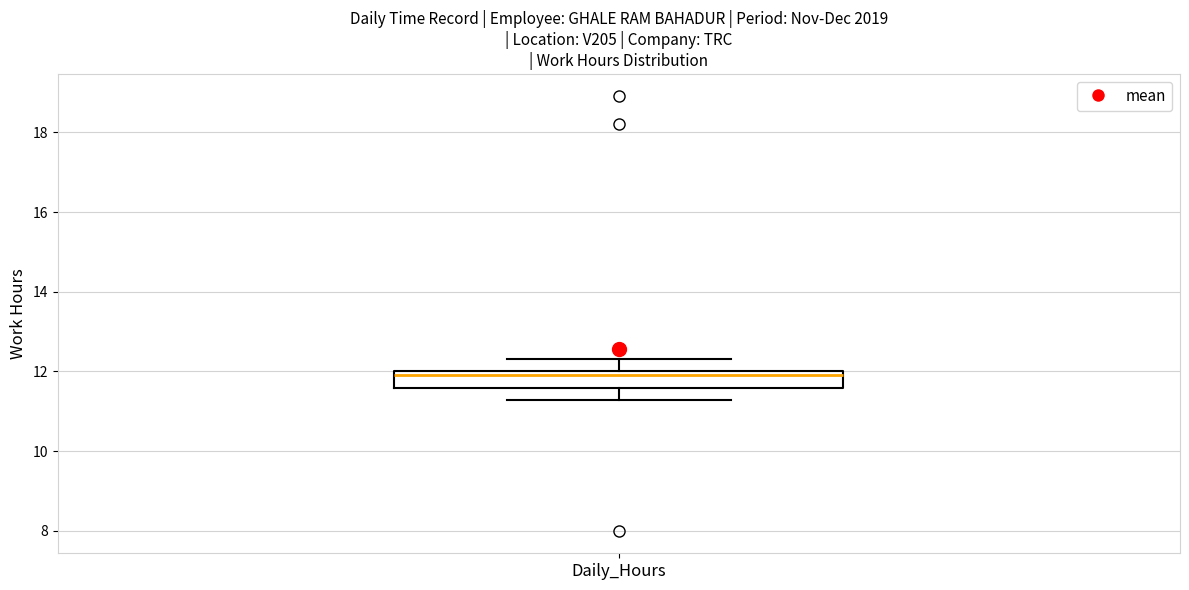

Read this box plot against the y-axis: the position of the median line, the range covered by the box, and the ends of both whiskers. The values are not printed on the chart, so give them approximately, as read against the axis.

median 12.0 (just below the box's upper edge), box 11.6 to 12.0, whiskers 11.2 to 12.4